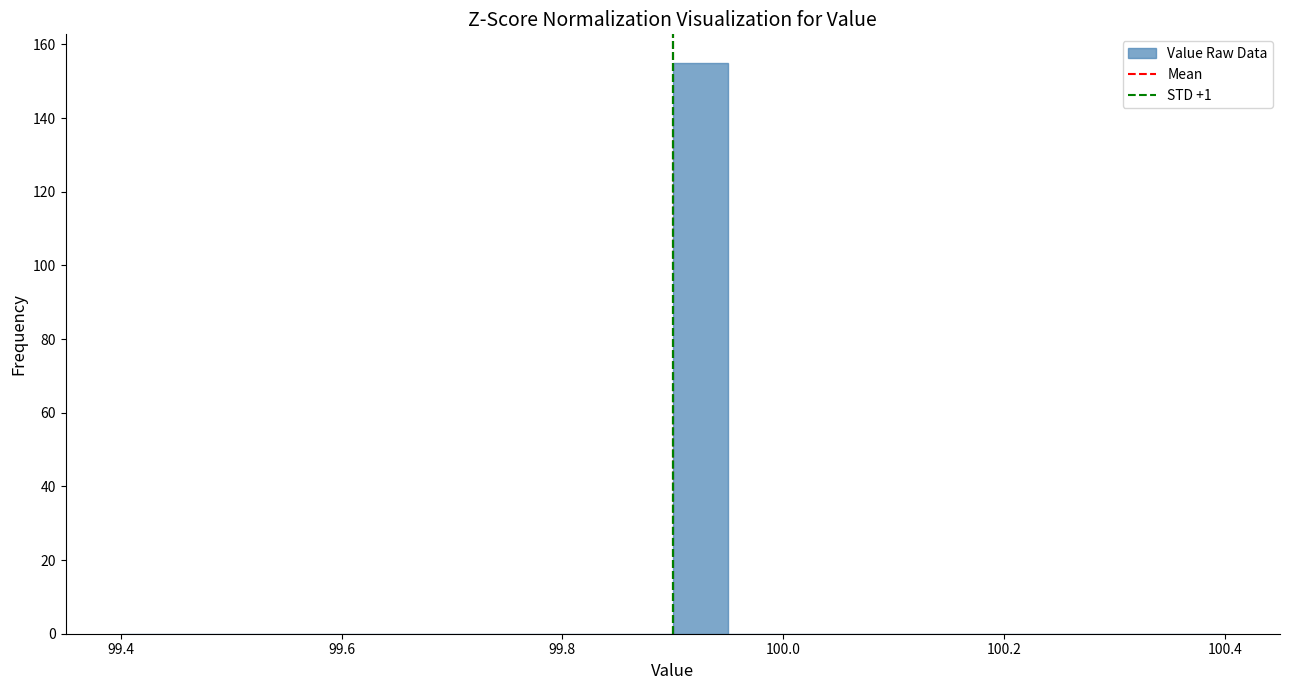

Read against the x-axis, roughly where is the centre of the tallest bar?

99.92